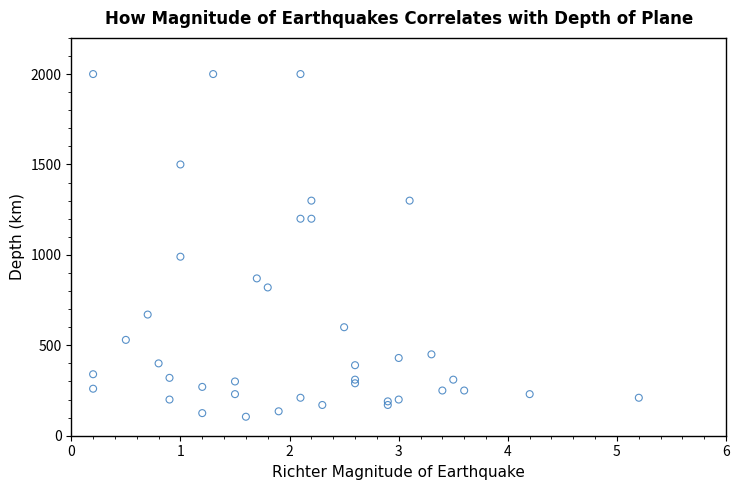

What Y value in the scatter plot is closest to 1052?

990